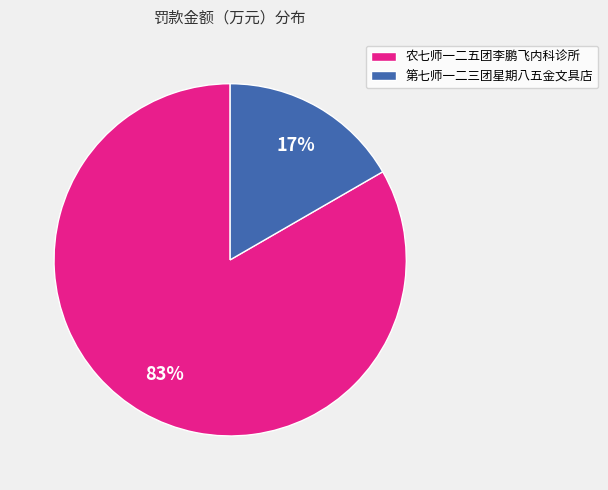

Which category has the smallest portion of the pie?

第七师一二三团星期八五金文具店